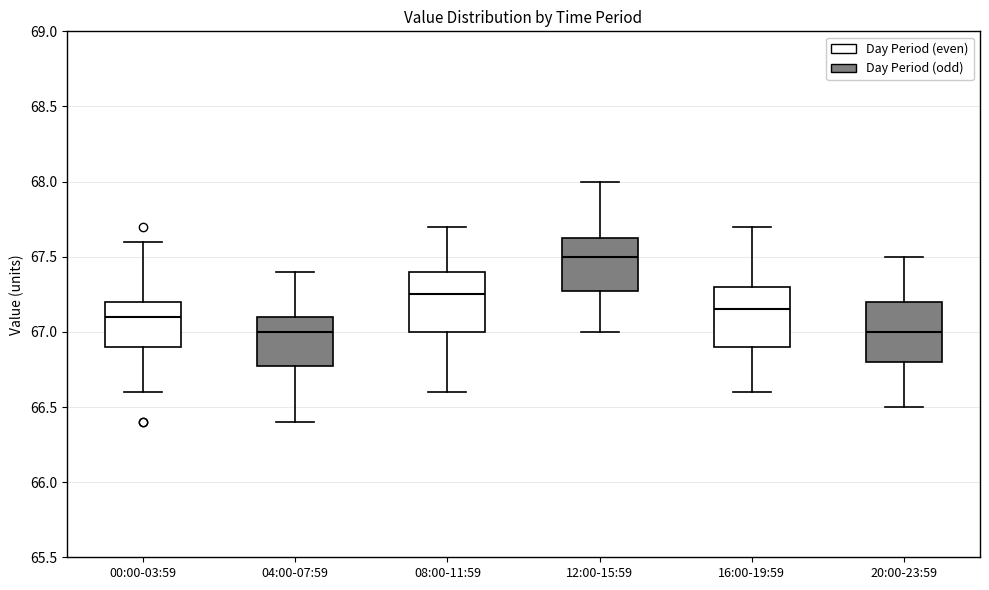

Reading left to right, transcribe this box plot: for each box, give where its median line is, the range the box spans, and where its two whiskers end, as read against the y-axis. The values are not printed on the chart, so give them approximately, as read against the axis.

00:00-03:59: median 67.10, box 66.90 to 67.20, whiskers 66.60 to 67.60
04:00-07:59: median 67.00, box 66.80 to 67.10, whiskers 66.40 to 67.40
08:00-11:59: median 67.25, box 67.00 to 67.40, whiskers 66.60 to 67.70
12:00-15:59: median 67.50, box 67.30 to 67.65, whiskers 67.00 to 68.00
16:00-19:59: median 67.15, box 66.90 to 67.30, whiskers 66.60 to 67.70
20:00-23:59: median 67.00, box 66.80 to 67.20, whiskers 66.50 to 67.50